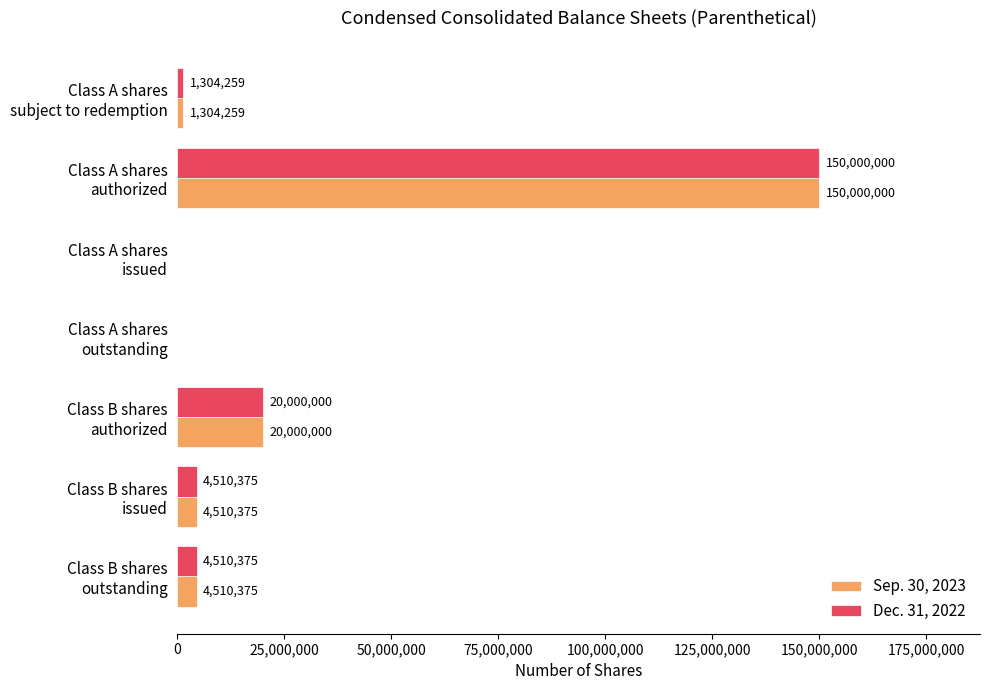

What are all the series names shown in the legend?

Sep. 30, 2023, Dec. 31, 2022